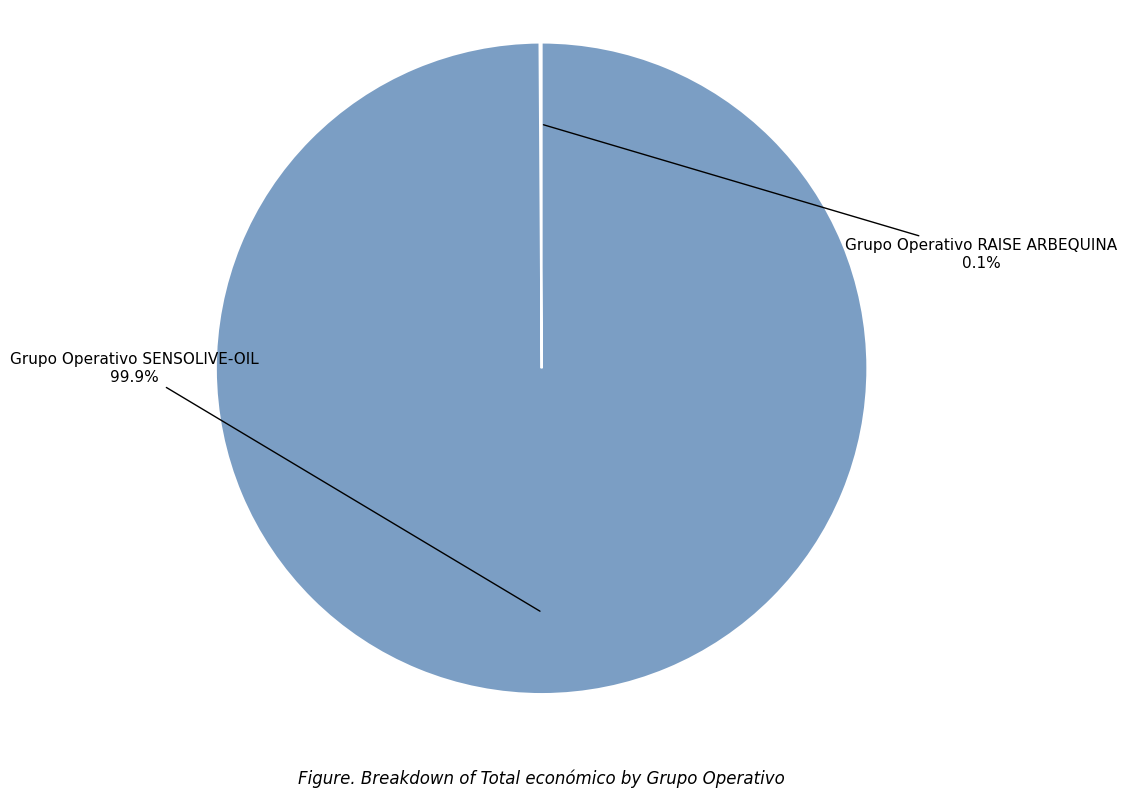

How much of the chart is everything except Grupo Operativo SENSOLIVE-OIL?

0.1%